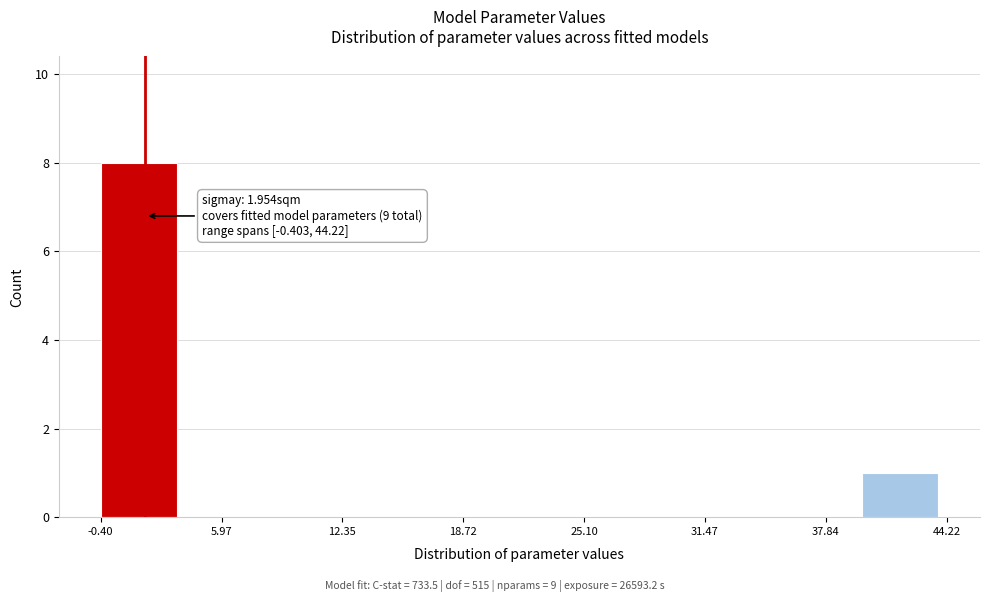

Which range on the x-axis has the tallest bar?

0 to 4